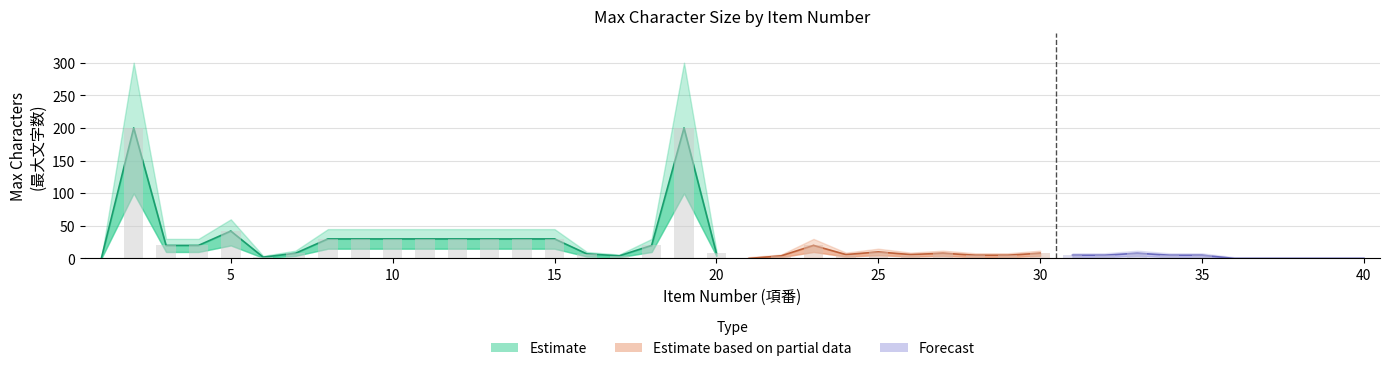

At 30, list the series in order from largest to smallest.

upper_estimate, max_chars, lower_estimate